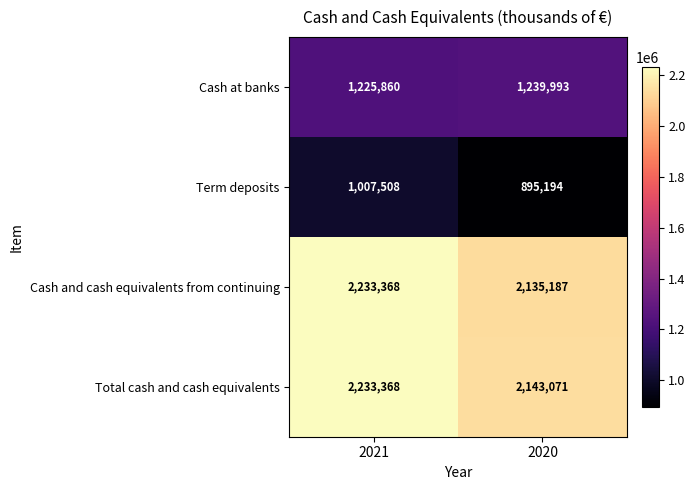

Which category has the highest value across all series?

2021